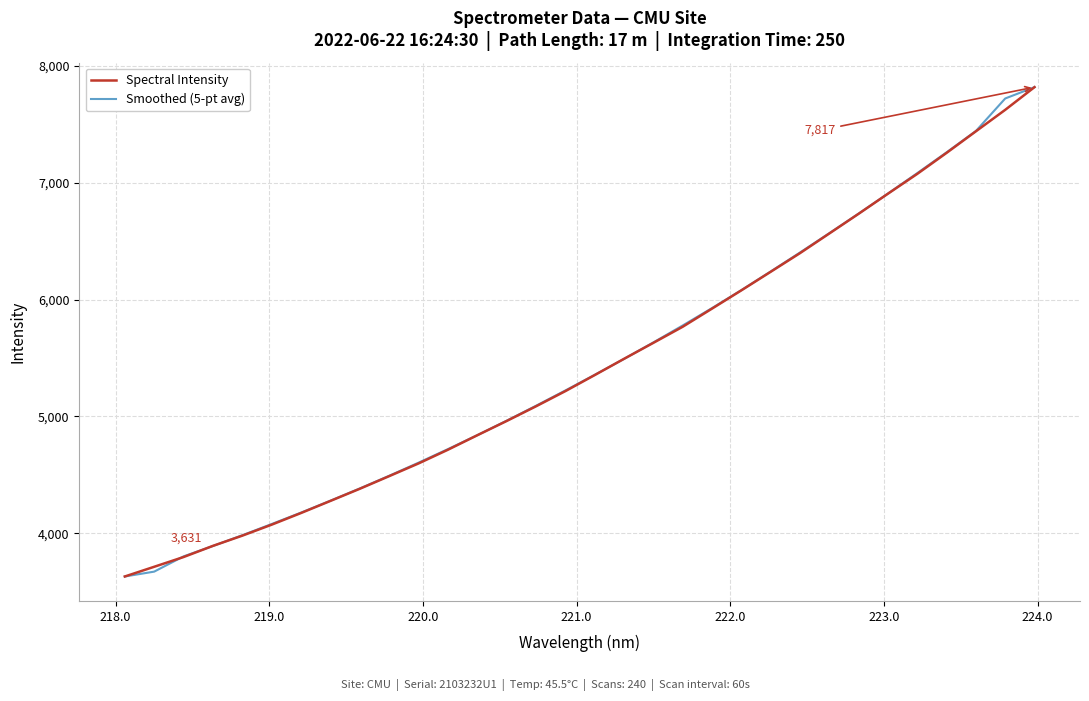

What is the greatest value displayed?

7817.4